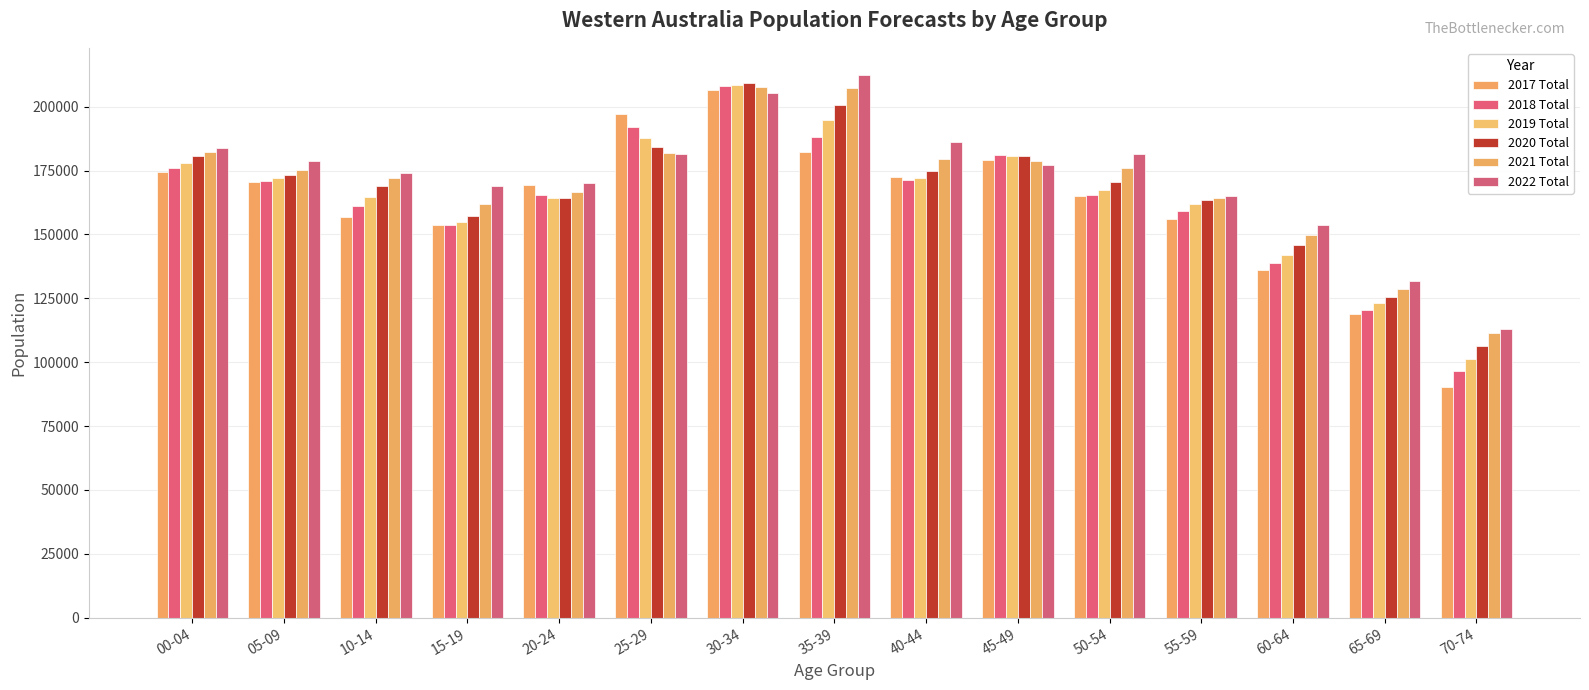

What is the difference between the maximum and minimum values in the 2020 Total series?

102900